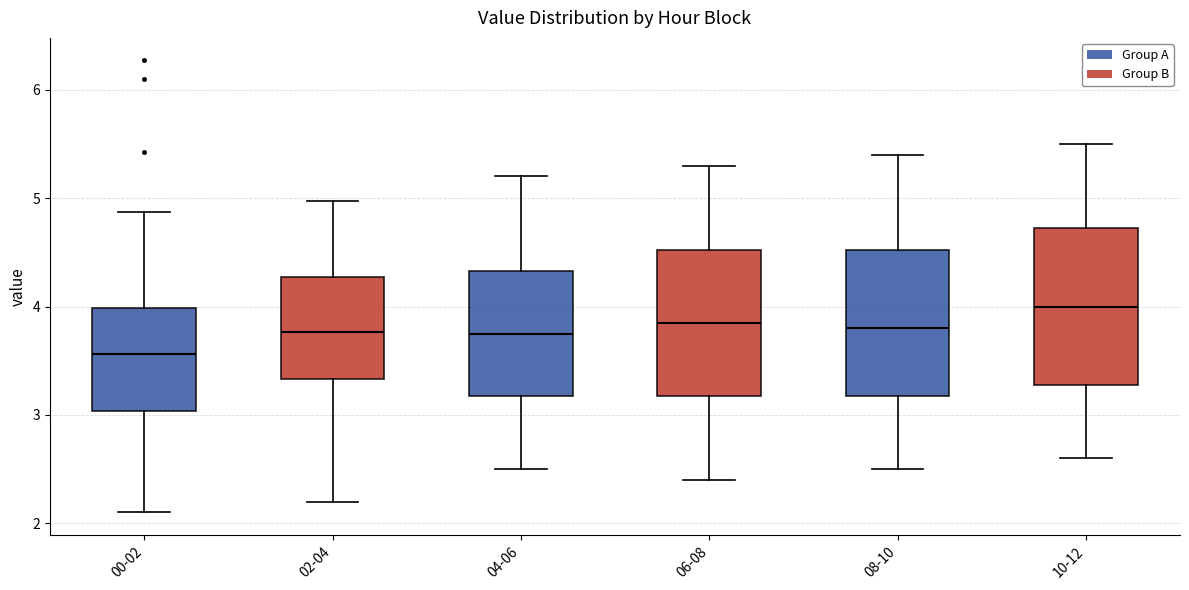

Which box has the highest median line?

10-12